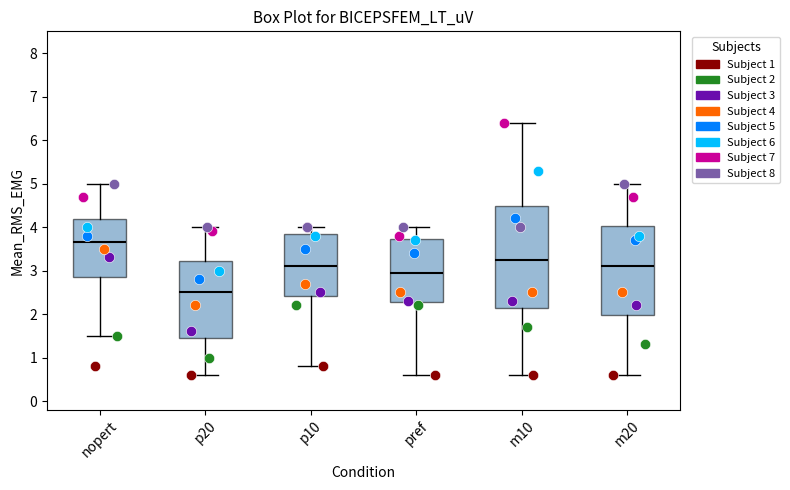

Reading left to right, transcribe this box plot: for each box, give where its median line is, the range the box spans, and where its two whiskers end, as read against the y-axis. The values are not printed on the chart, so give them approximately, as read against the axis.

nopert: median 3.7, box 2.9 to 4.2, whiskers 1.5 to 5.0
p20: median 2.5, box 1.5 to 3.2, whiskers 0.6 to 4.0
p10: median 3.1, box 2.4 to 3.9, whiskers 0.8 to 4.0
pref: median 3.0, box 2.3 to 3.7, whiskers 0.6 to 4.0
m10: median 3.3, box 2.2 to 4.5, whiskers 0.6 to 6.4
m20: median 3.1, box 2.0 to 4.0, whiskers 0.6 to 5.0